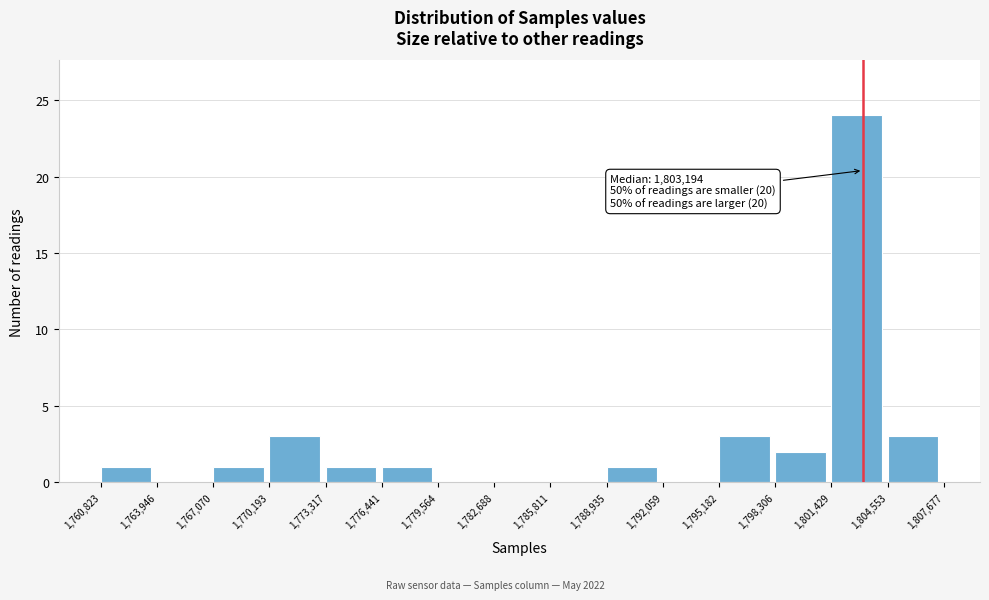

Which range on the x-axis has the tallest bar?

1,801,429 to 1,804,553